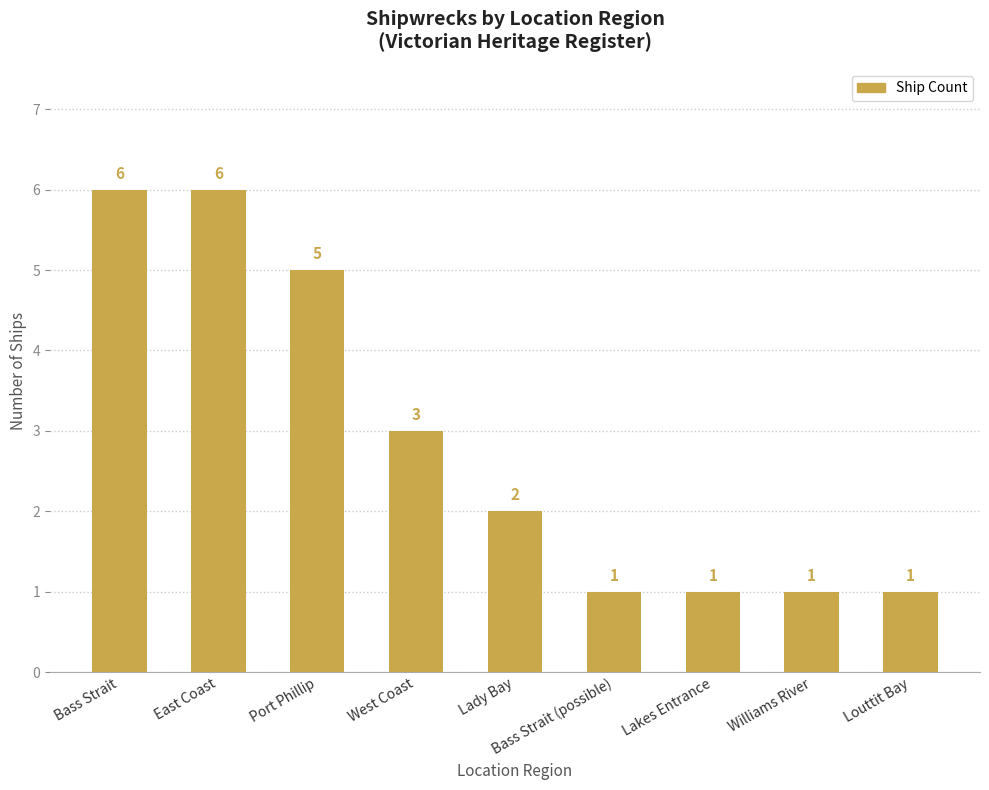

What is the label of the 9th bar from the left?

Louttit Bay